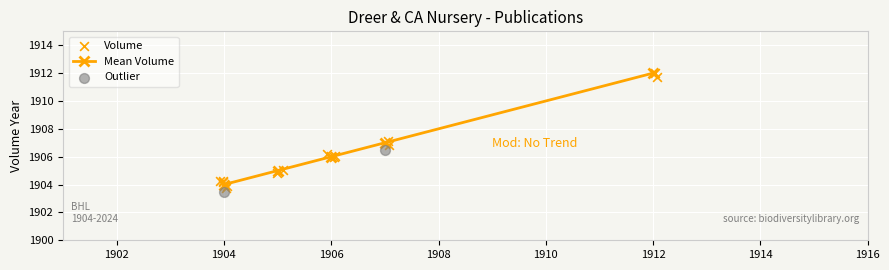

True or false: Mean Volume has more than 2 interior local peaks.

False